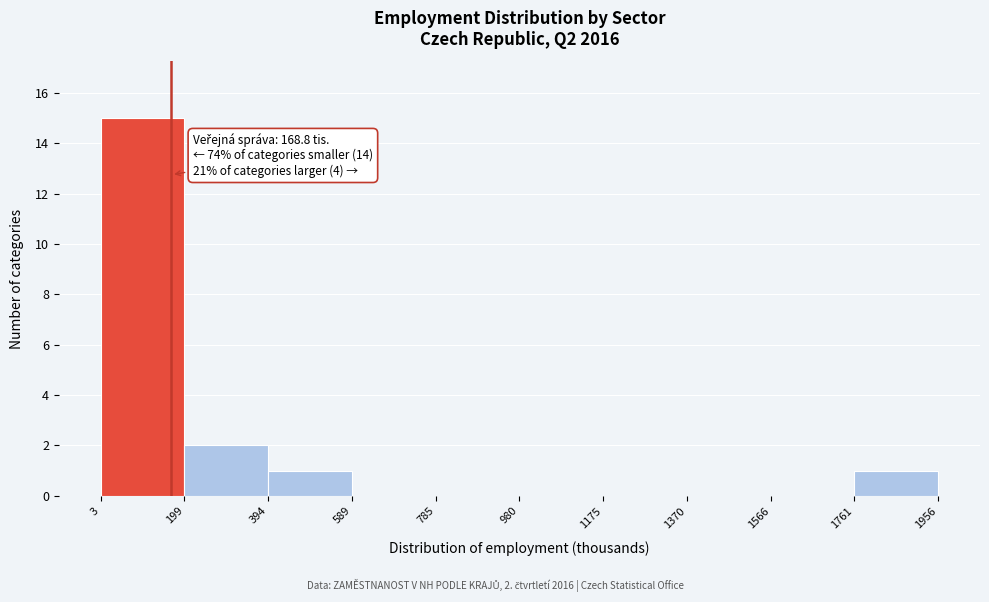

Which range on the x-axis has the tallest bar?

3 to 199